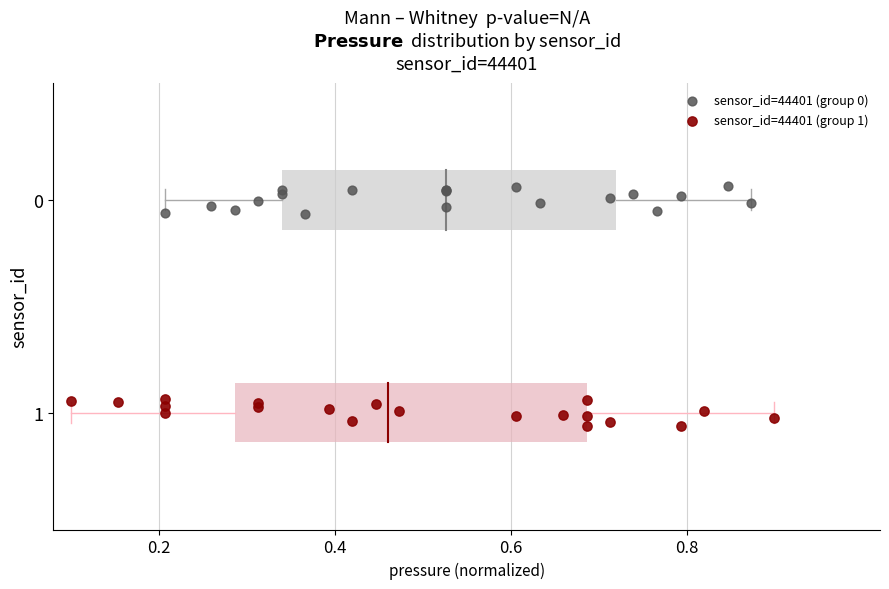

Which series reaches the maximum Y coordinate?

sensor_id=44401 (group 1)